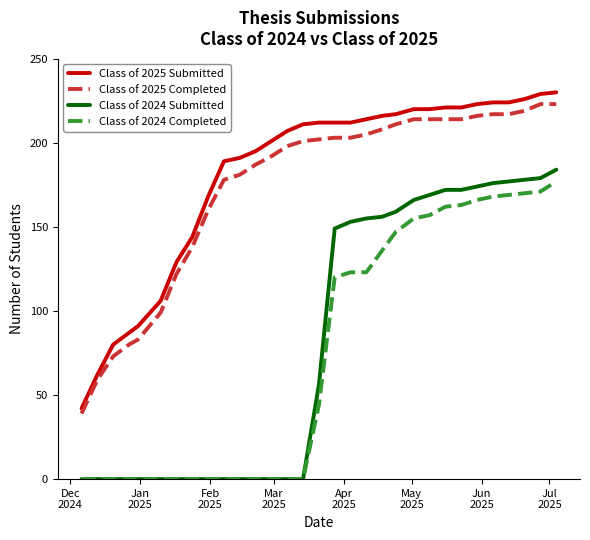

What is the greatest value displayed?

230